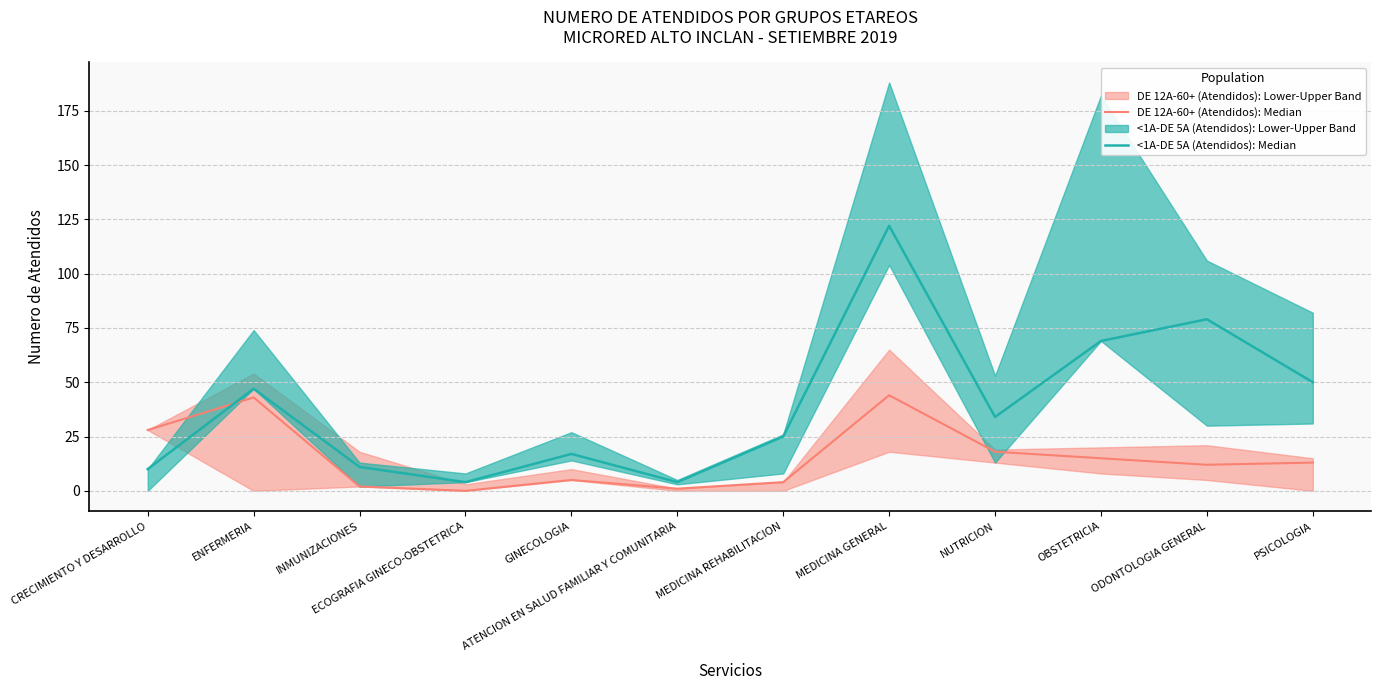

At which category is the sum across all series the highest?

MEDICINA GENERAL